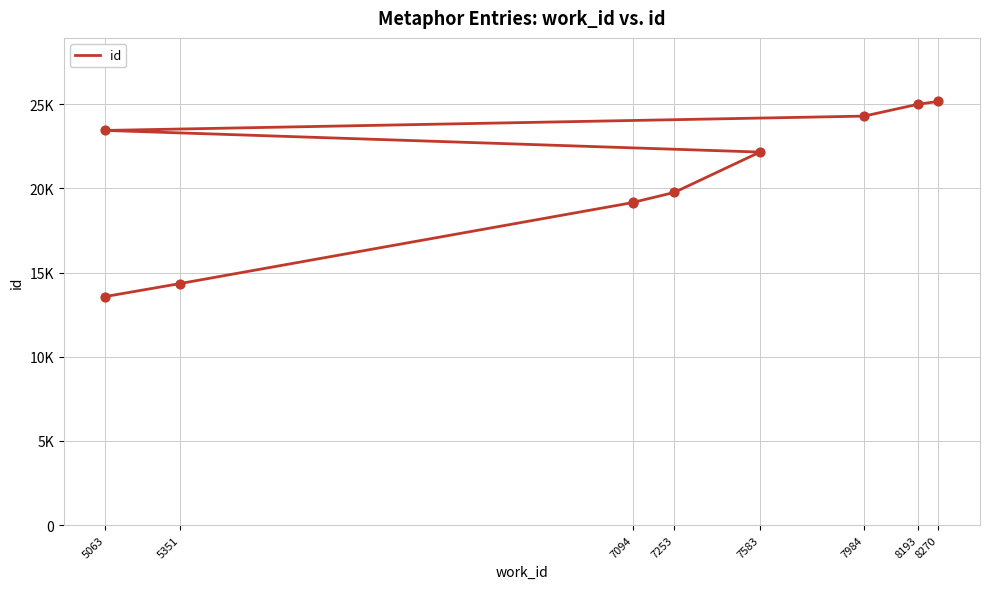

Between 7253 and 7094, which is larger?

7253